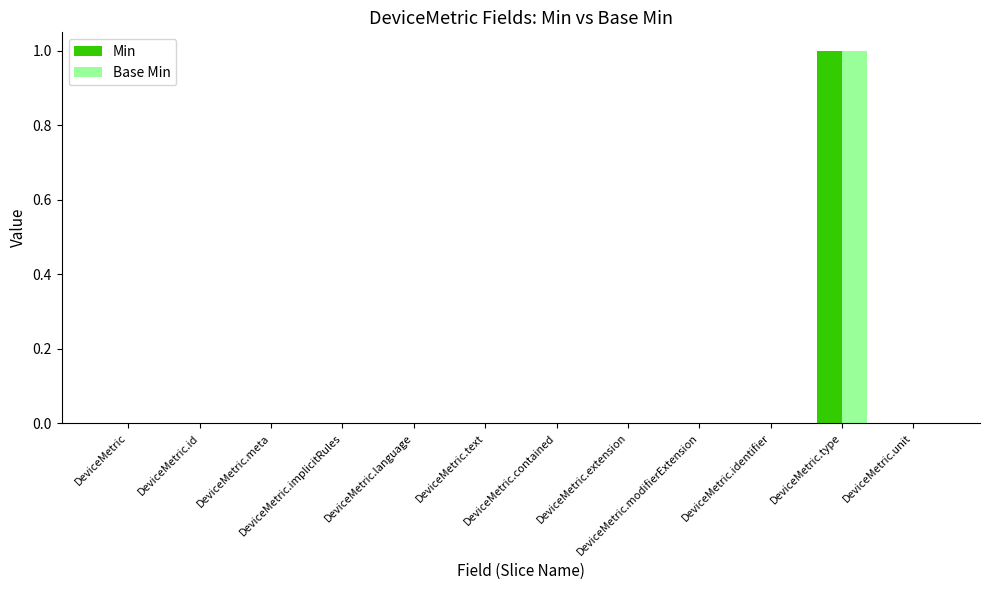

The Min series shows 0 at DeviceMetric.unit. True or false?

True